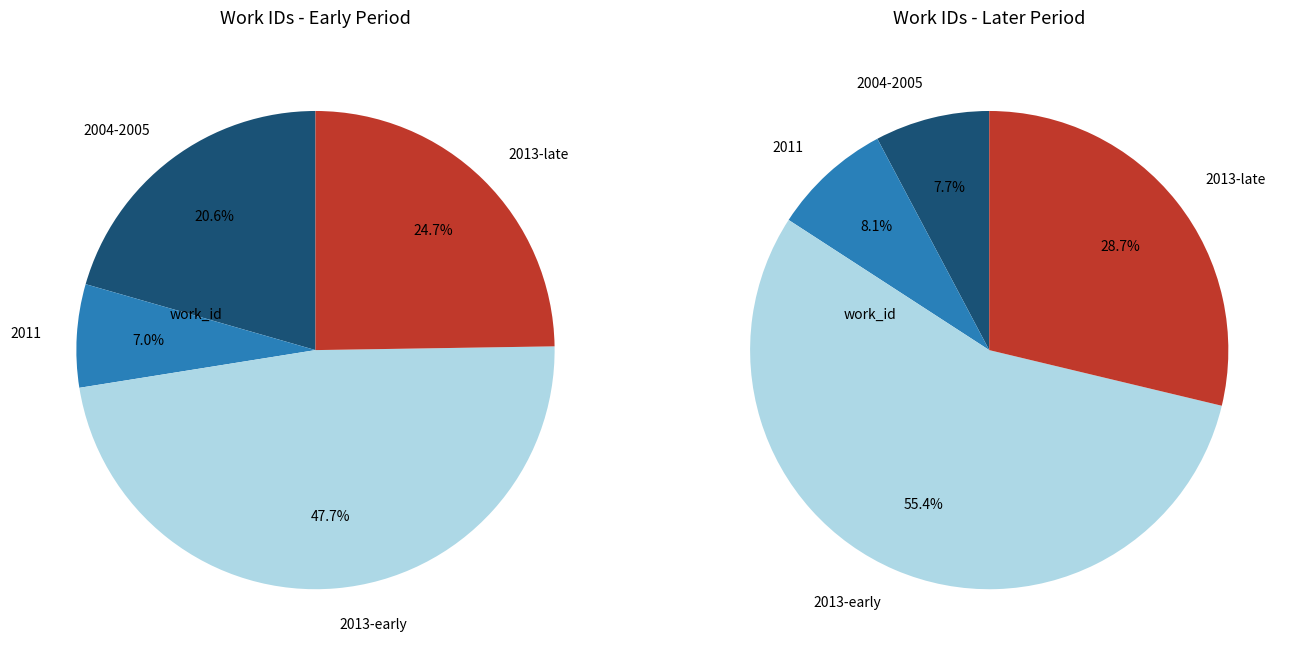

Is it true that 2011-07-27 is 1% of the pie?

False